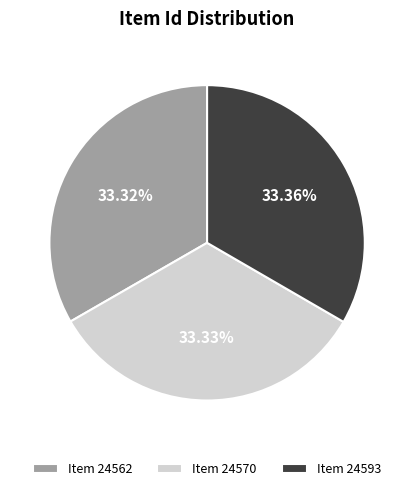

Approximately how many times larger is the value at Item 24570 compared to Item 24562?

1.0